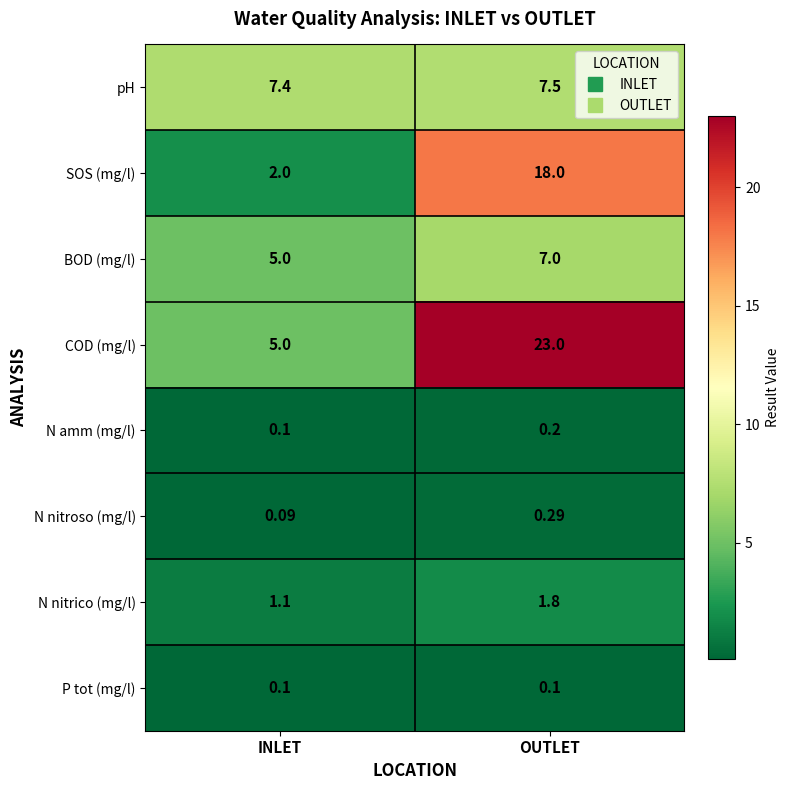

Where is pH nearest to the value 7?

INLET